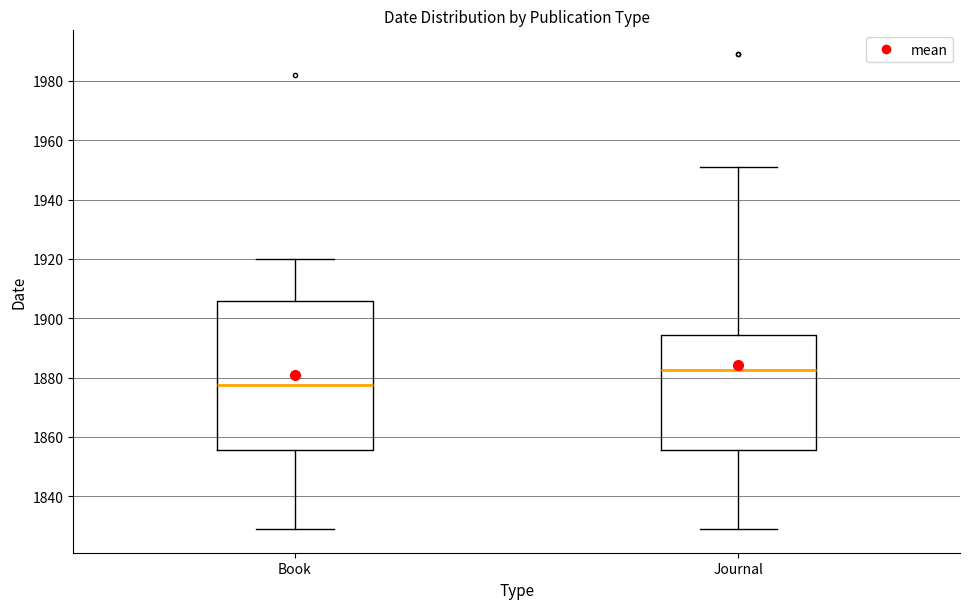

Reading left to right, transcribe this box plot: for each box, give where its median line is, the range the box spans, and where its two whiskers end, as read against the y-axis. The values are not printed on the chart, so give them approximately, as read against the axis.

Book: median 1878, box 1856 to 1906, whiskers 1830 to 1920
Journal: median 1882, box 1856 to 1894, whiskers 1830 to 1952